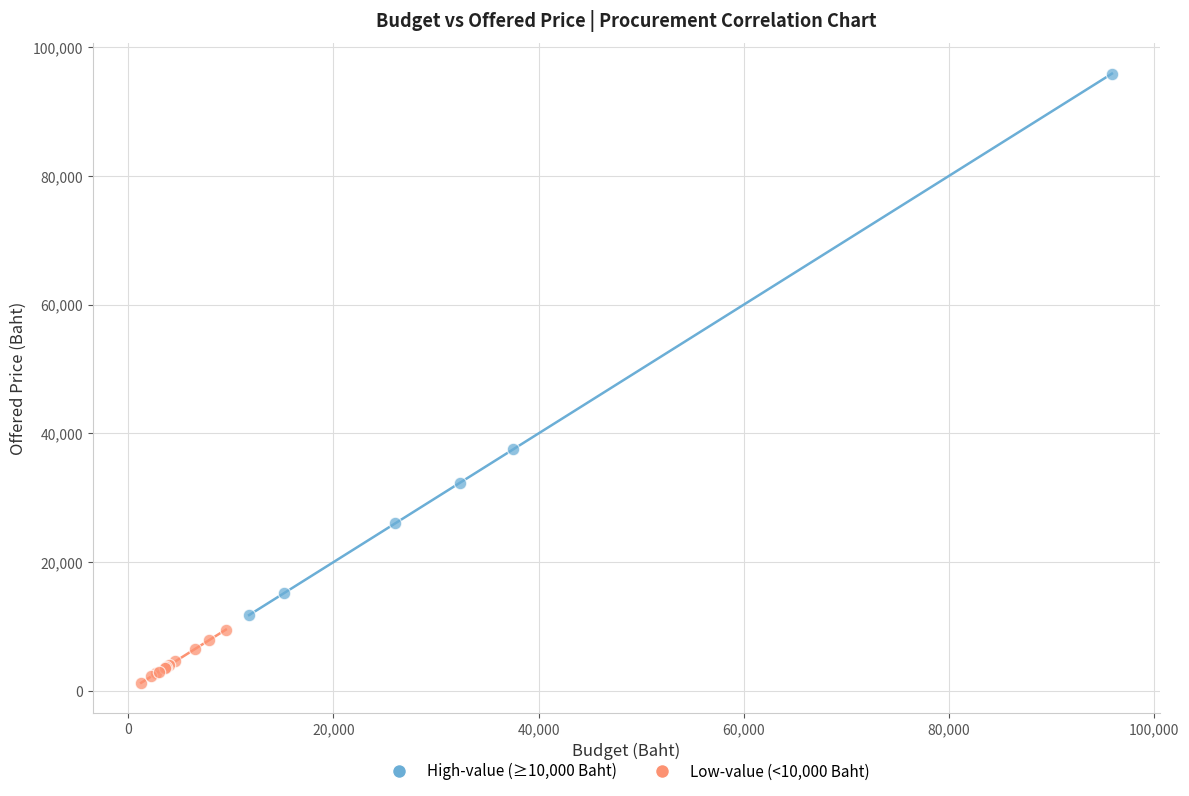

Which series has the widest spread of Y values?

High-value (≥10,000 Baht)